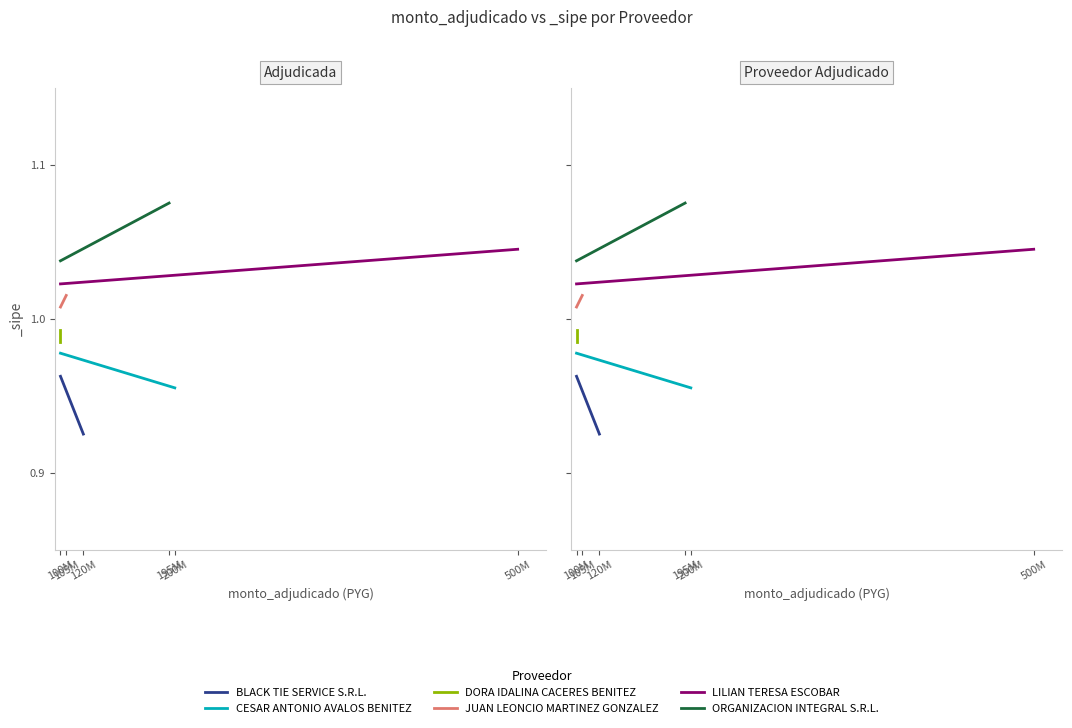

Rank the series at 100M from highest to lowest value.

ORGANIZACION INTEGRAL S.R.L., LILIAN TERESA ESCOBAR, JUAN LEONCIO MARTINEZ GONZALEZ, DORA IDALINA CACERES BENITEZ, CESAR ANTONIO AVALOS BENITEZ, BLACK TIE SERVICE S.R.L.